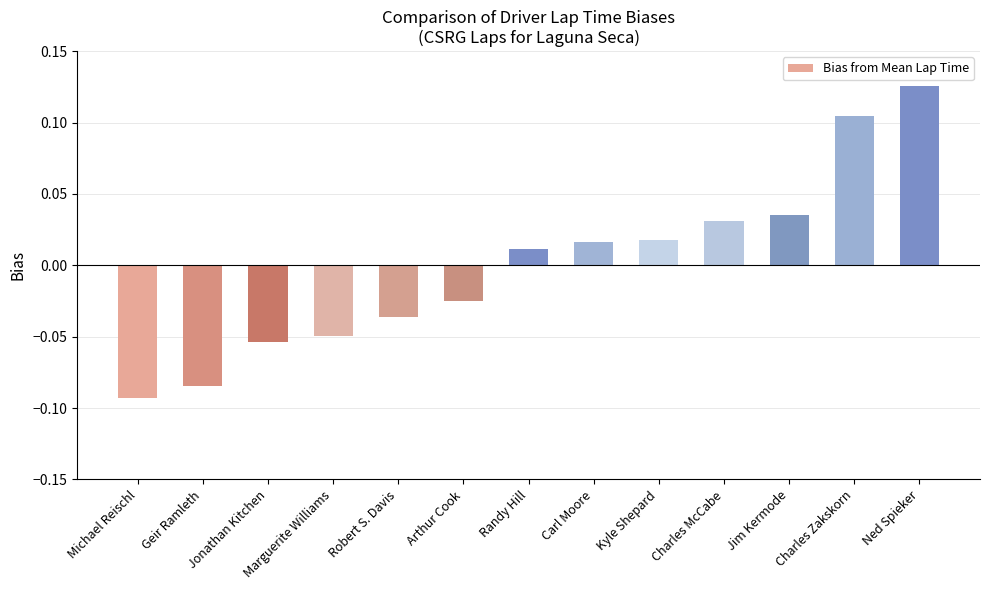

What is the change in value from Marguerite Williams to Randy Hill?

+0.1